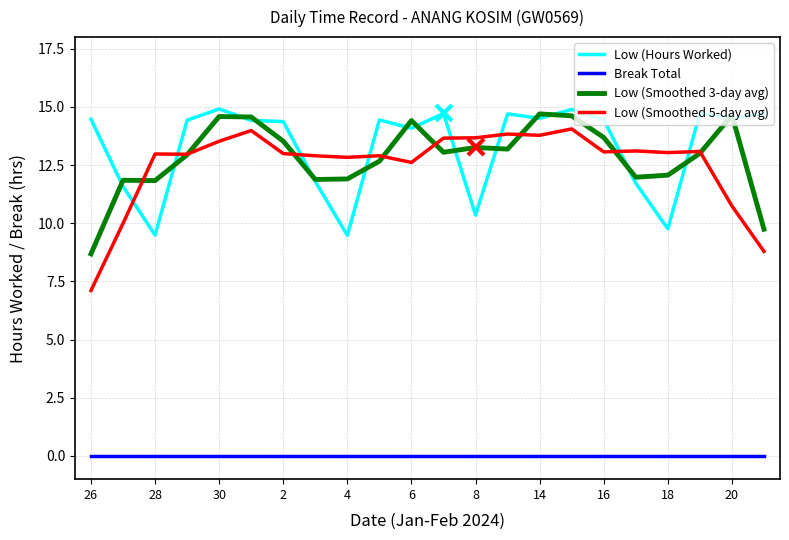

How many times do Low (Smoothed 5-day avg) and Low (Smoothed 3-day avg) cross each other?

8